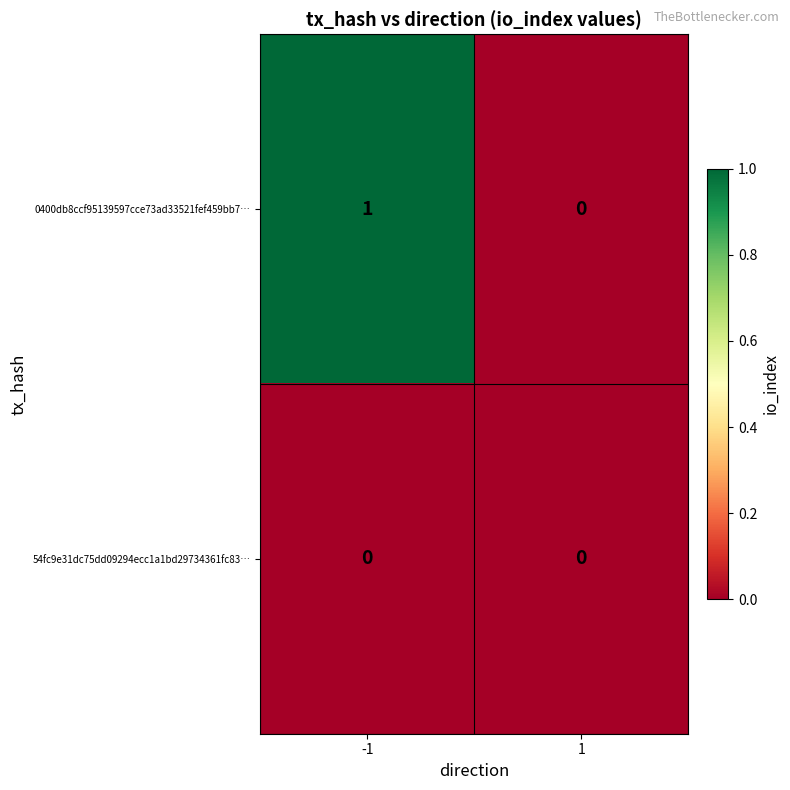

True or false: 0400db8ccf95139597cce73ad33521fef459bb7… has a value of 1 at -1.

True